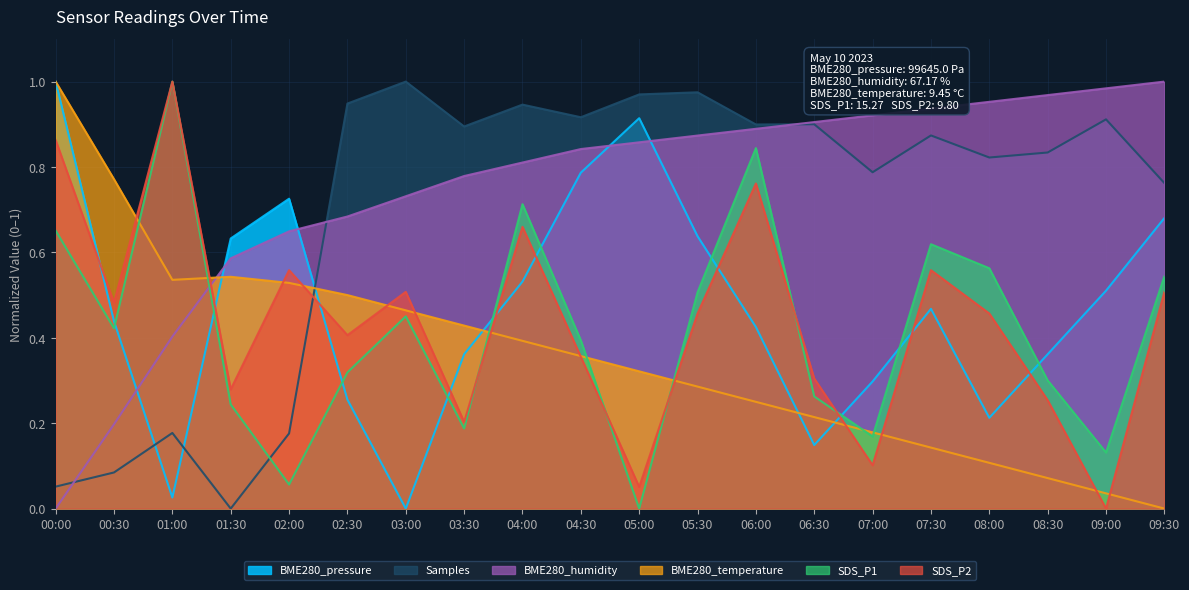

Count the number of categories in the chart.

20